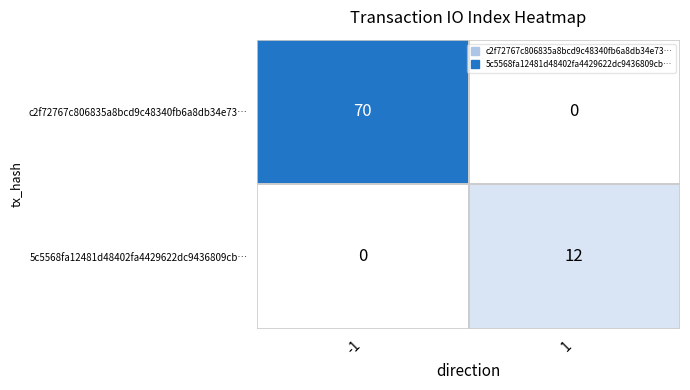

List the series in order of their overall mean, highest first.

c2f72767c806835a8bcd9c48340fb6a8db34e73…, 5c5568fa12481d48402fa4429622dc9436809cb…